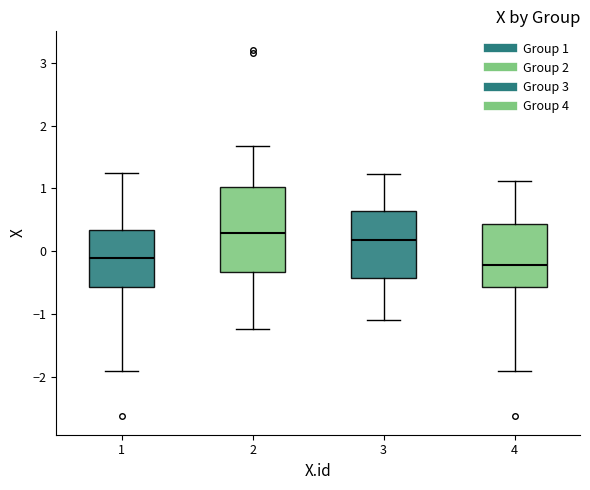

Reading left to right, read every box against the y-axis: the position of its median line, the range the box covers, and the ends of its whiskers. The values are not printed on the chart, so give them approximately, as read against the axis.

1: median -0.1, box -0.6 to 0.3, whiskers -1.9 to 1.2
2: median 0.3, box -0.3 to 1.0, whiskers -1.2 to 1.7
3: median 0.2, box -0.4 to 0.7, whiskers -1.1 to 1.2
4: median -0.2, box -0.6 to 0.4, whiskers -1.9 to 1.1